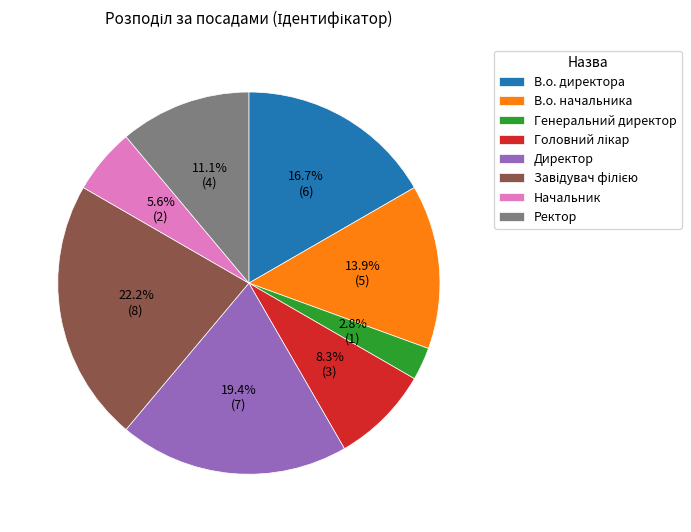

Count the number of slices in the pie.

8